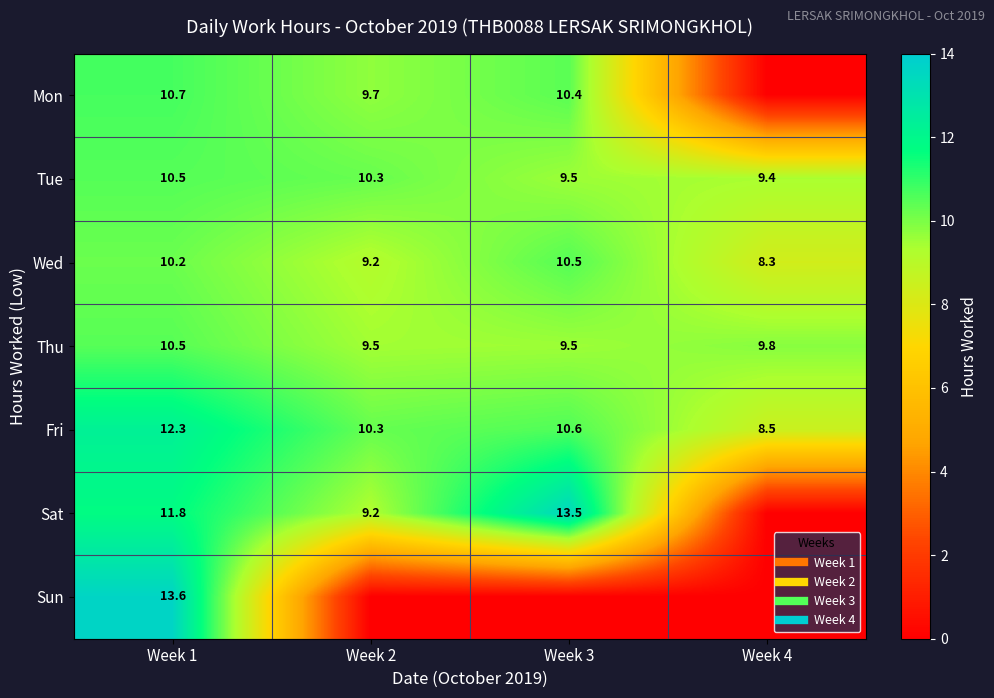

At which category is the sum across all series the highest?

Week 1